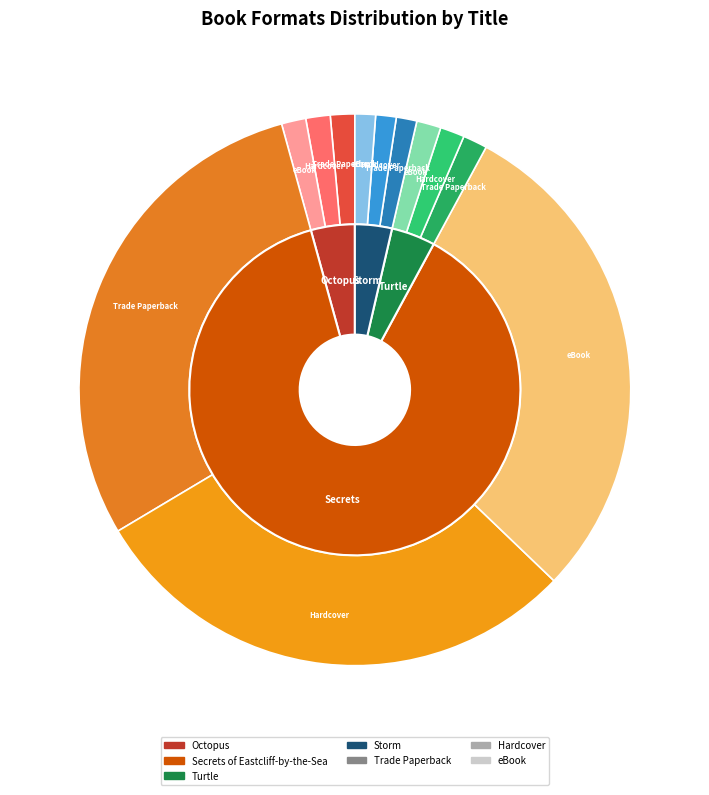

To the nearest percent, what is the difference between the largest and smallest slice percentages?

84%